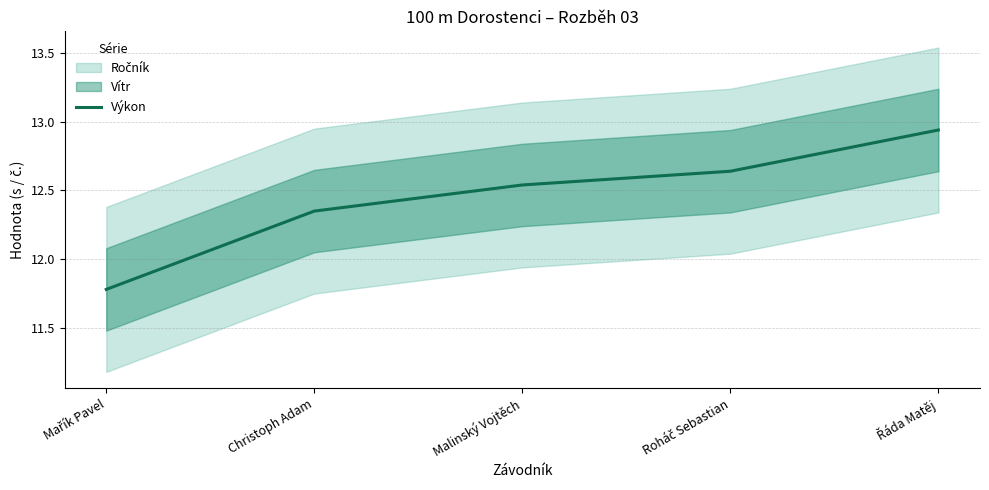

What is the change in value from Roháč Sebastian to Řáda Matěj?

+0.3